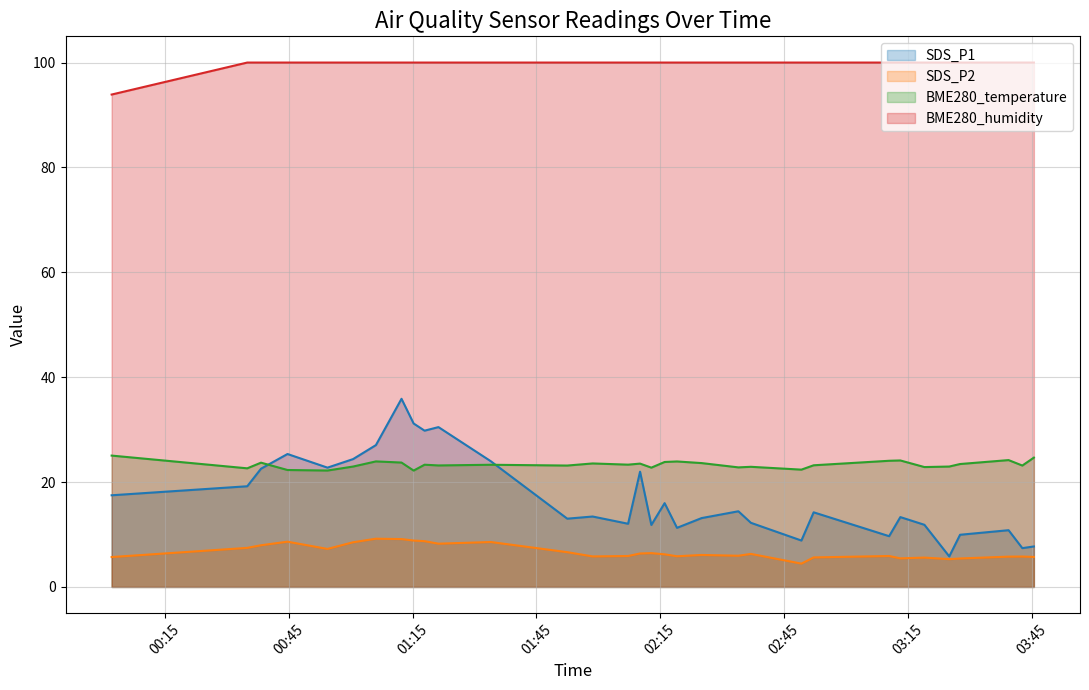

What is the maximum value shown in the chart?

100.0